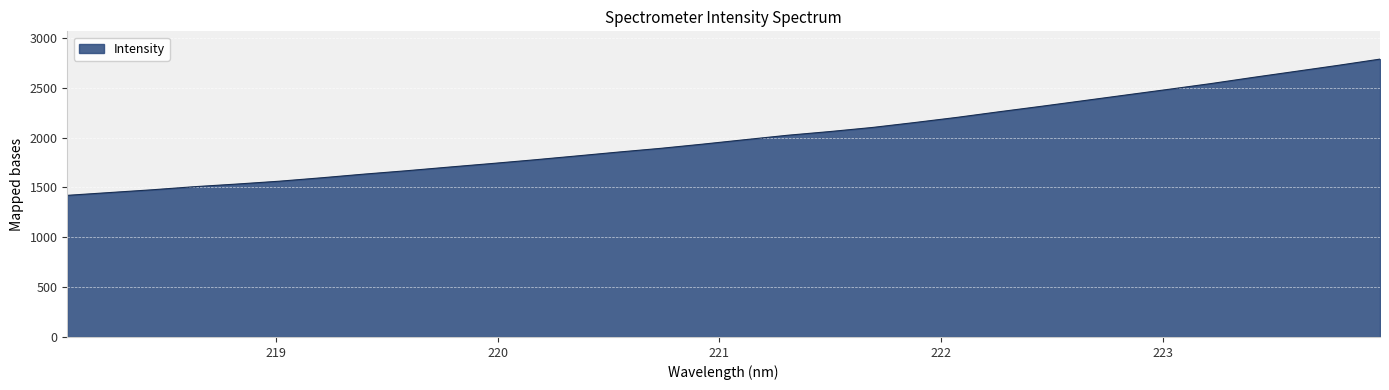

What is the difference between the maximum and minimum values?

1366.2